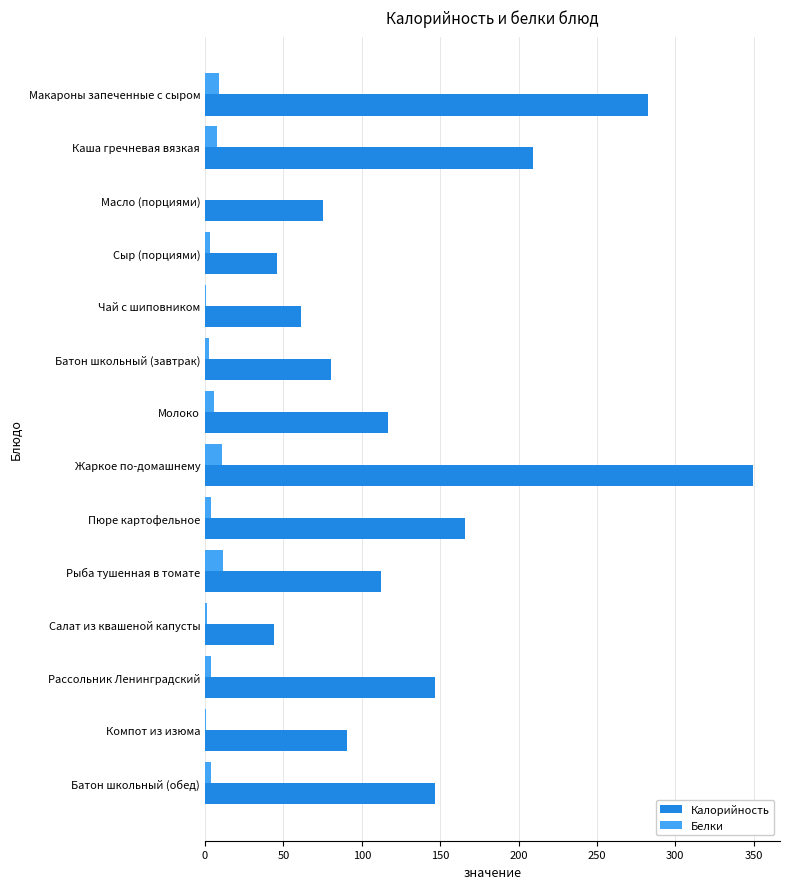

What is the maximum value for Калорийность?

349.3